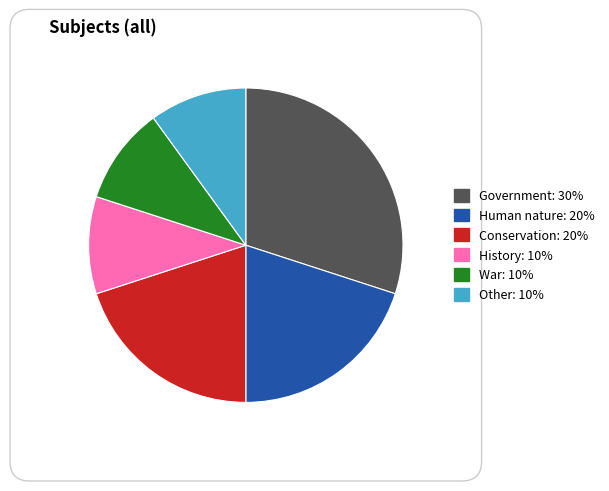

True or false: History accounts for 1% of the total.

False